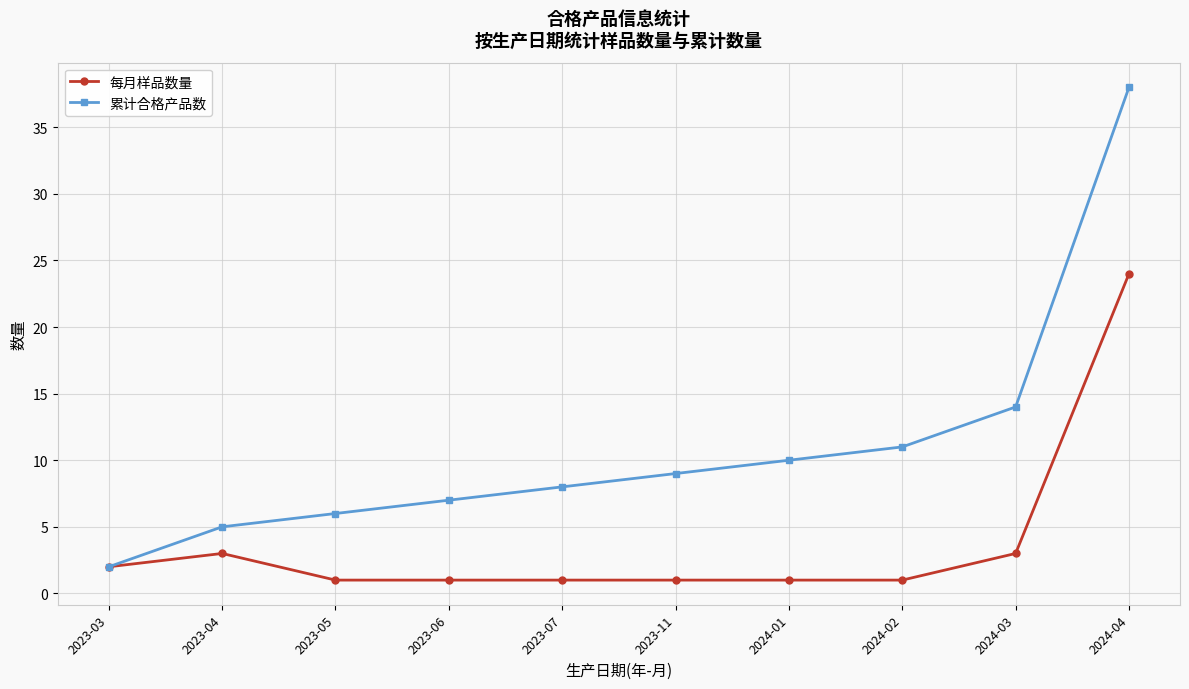

Is this an area chart (filled region under the line)?

No